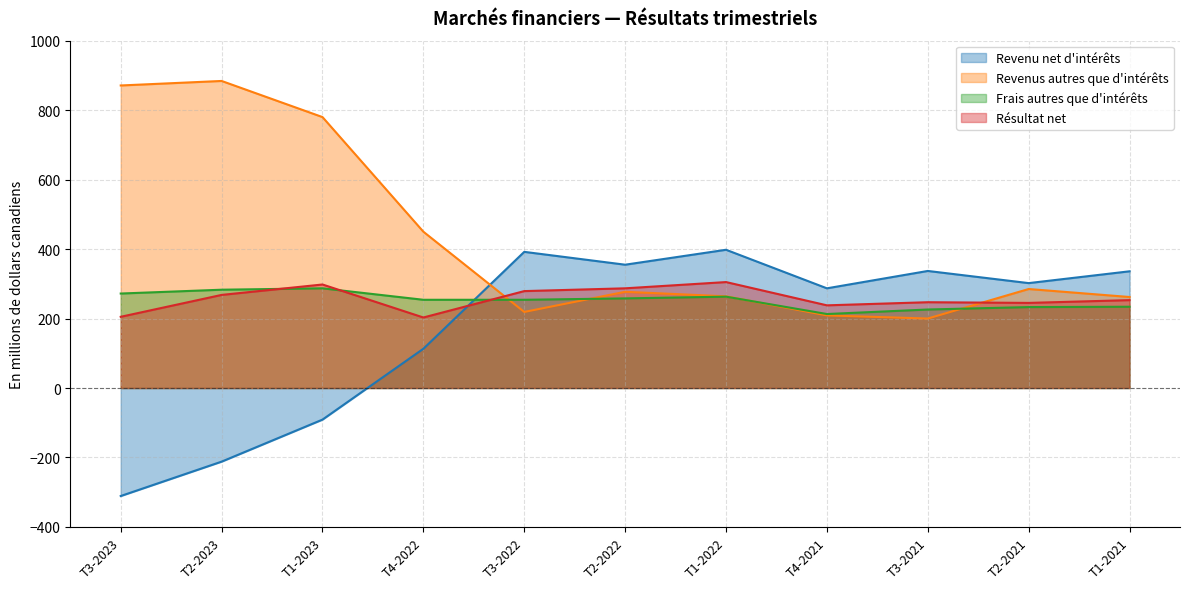

At which category is the sum across all series the highest?

T1-2023